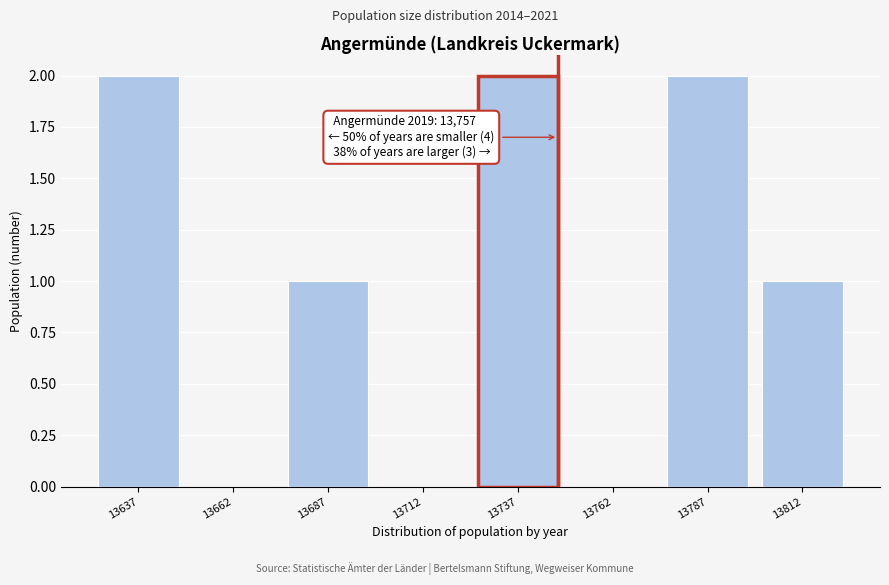

Reading left to right, list all the values displayed in this chart.

13637=2	13662=0	13687=1	13712=0	13737=2	13762=0	13787=2	13812=1